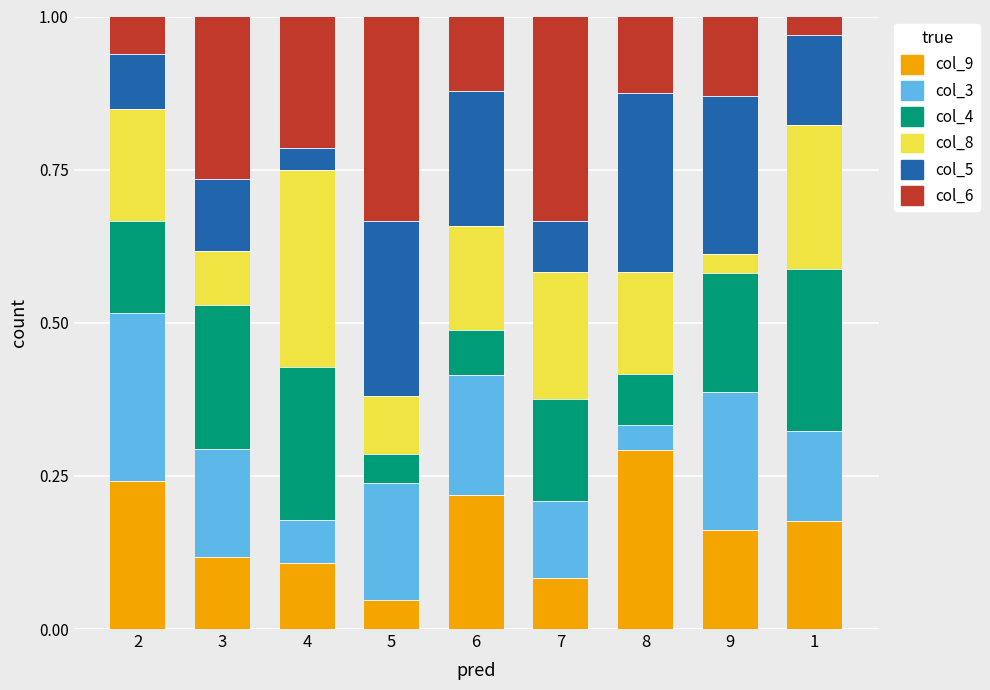

The col_9 series shows 0.2 at 2. True or false?

True